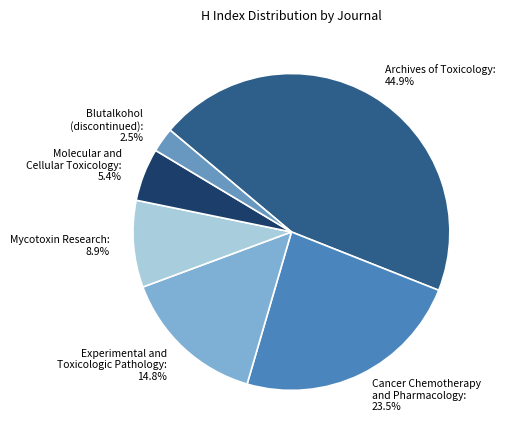

Is there any slice that represents more than half of the pie?

No